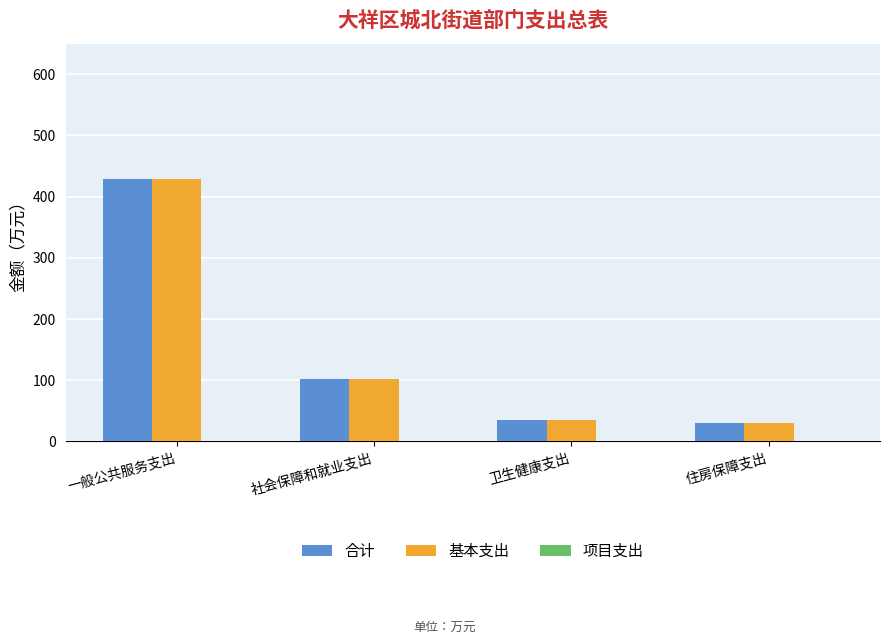

The value of 合计 at 社会保障和就业支出 is 47.9. True or false?

False